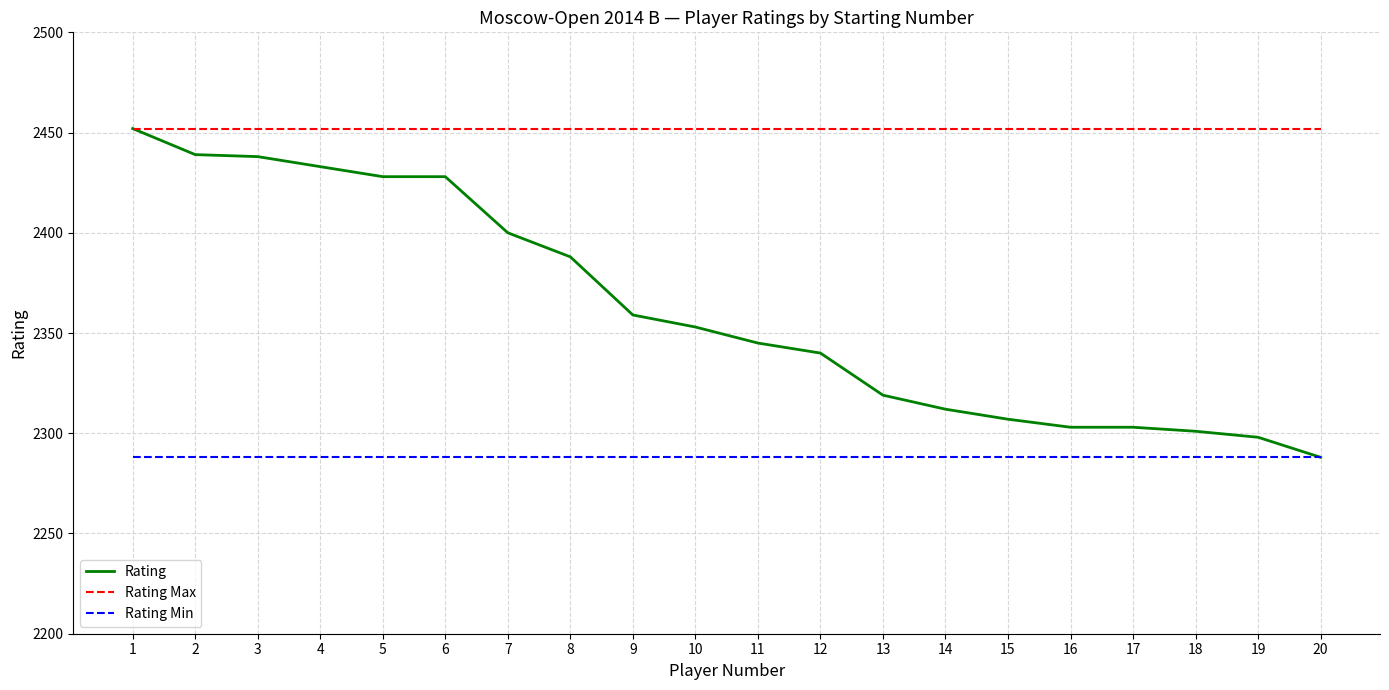

List the series in order of their overall mean, highest first.

Rating Max, Rating, Rating Min